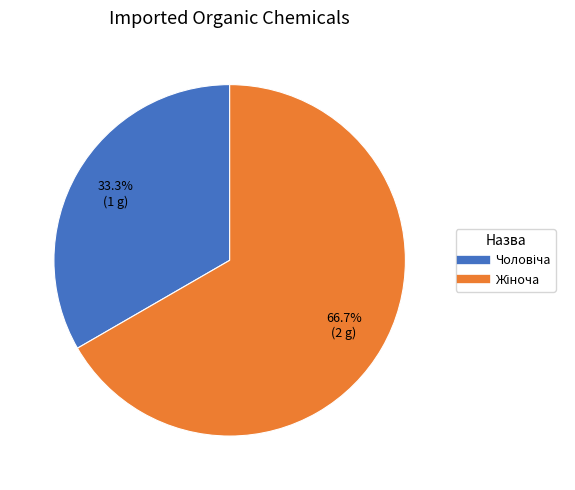

Is there a majority slice in this chart?

Yes